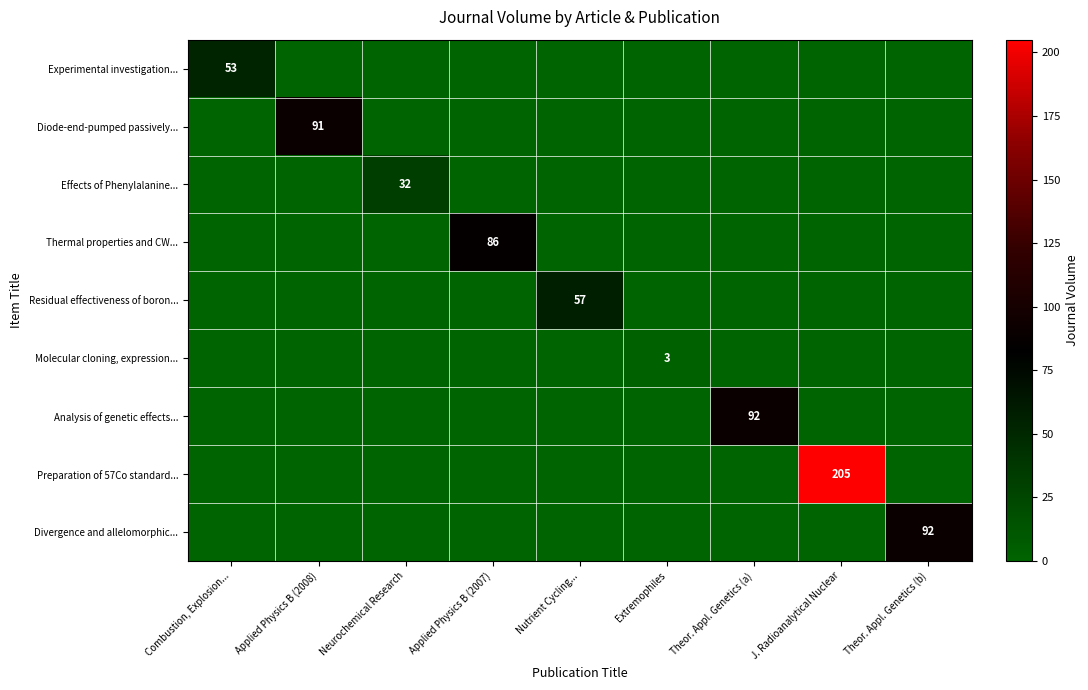

The value of Diode-end-pumped passively... at Applied Physics B (2008) is 91. True or false?

True